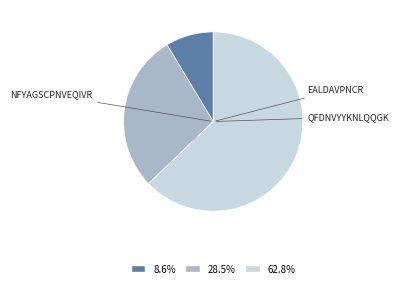

True or false: NFYAGSCPNVEQIVR accounts for 9% of the total.

True